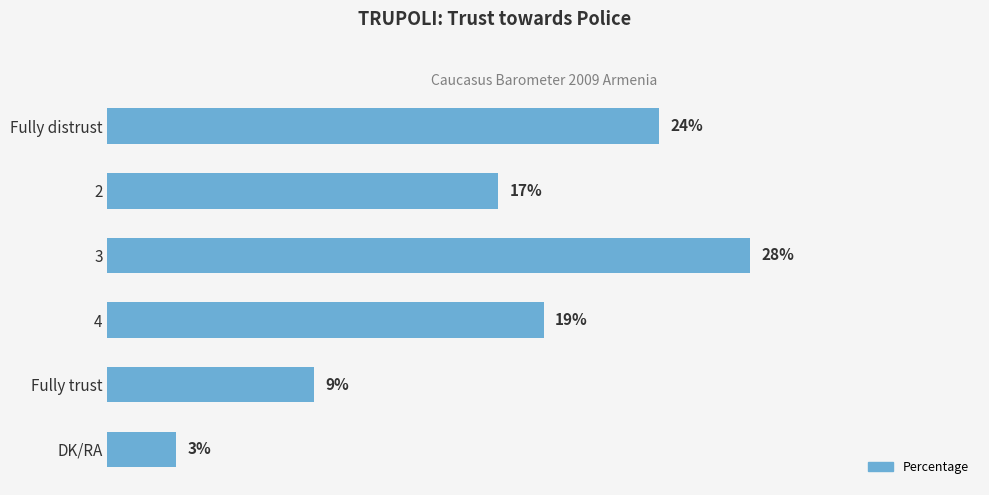

List the labels in order of value, smallest first.

DK/RA, Fully trust, 2, 4, Fully distrust, 3